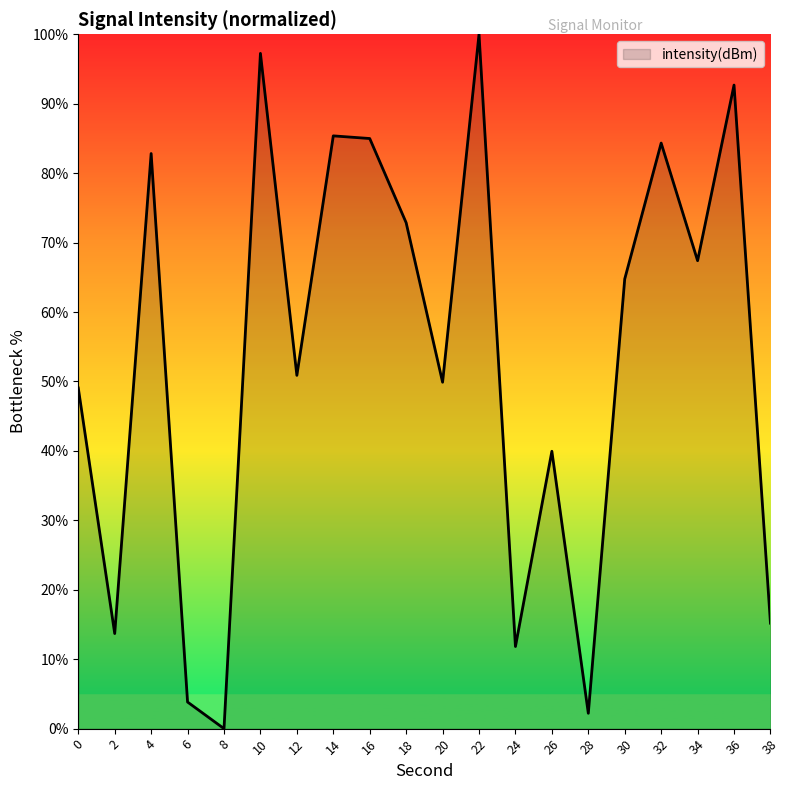

Is it true that the value at 22 is 68.5?

False